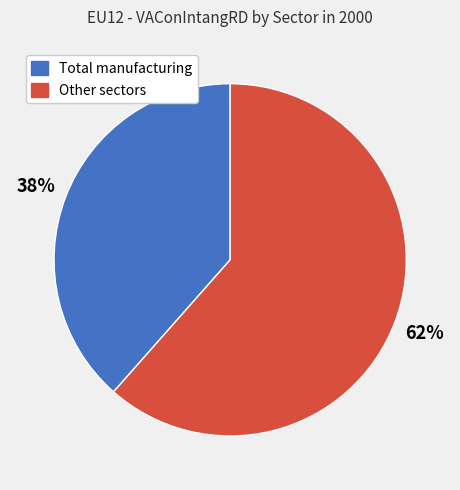

To the nearest percent, what is the average slice percentage?

50%